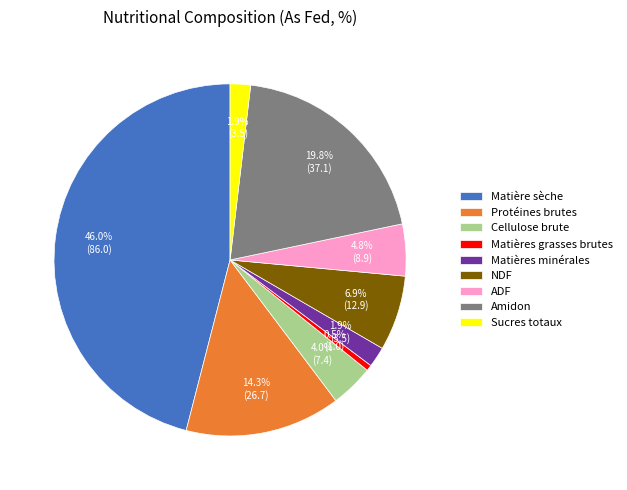

To the nearest percent, what percentage of the pie is Protéines brutes?

14%